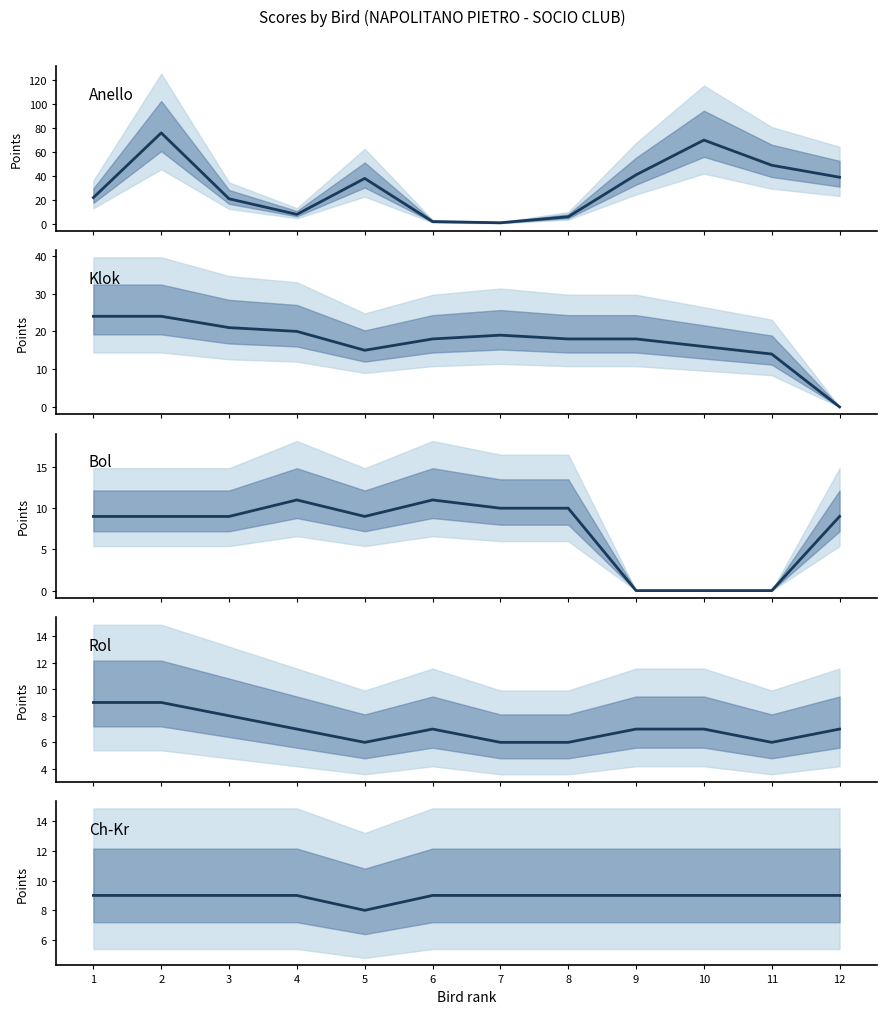

At which category does Bol reach its first local valley?

5